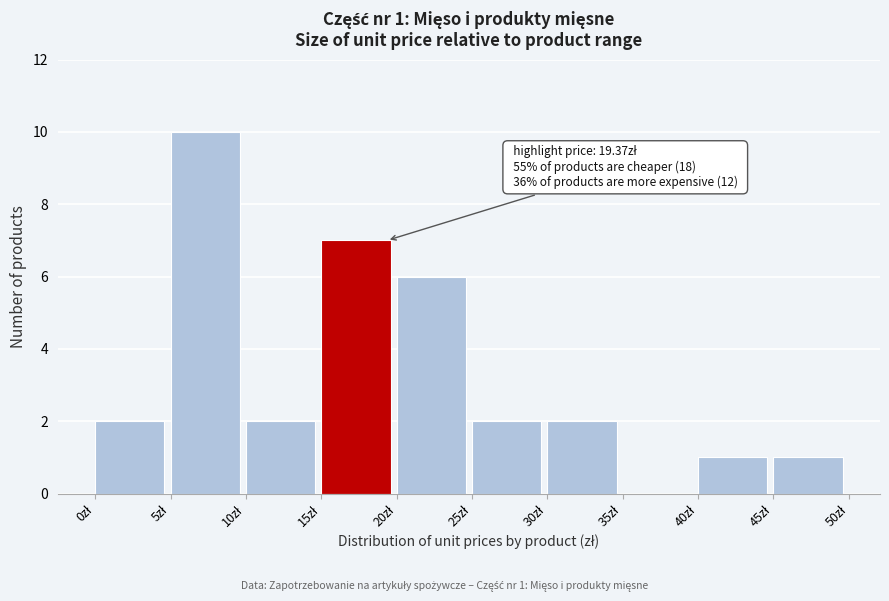

Which range on the x-axis has the tallest bar?

5 to 10